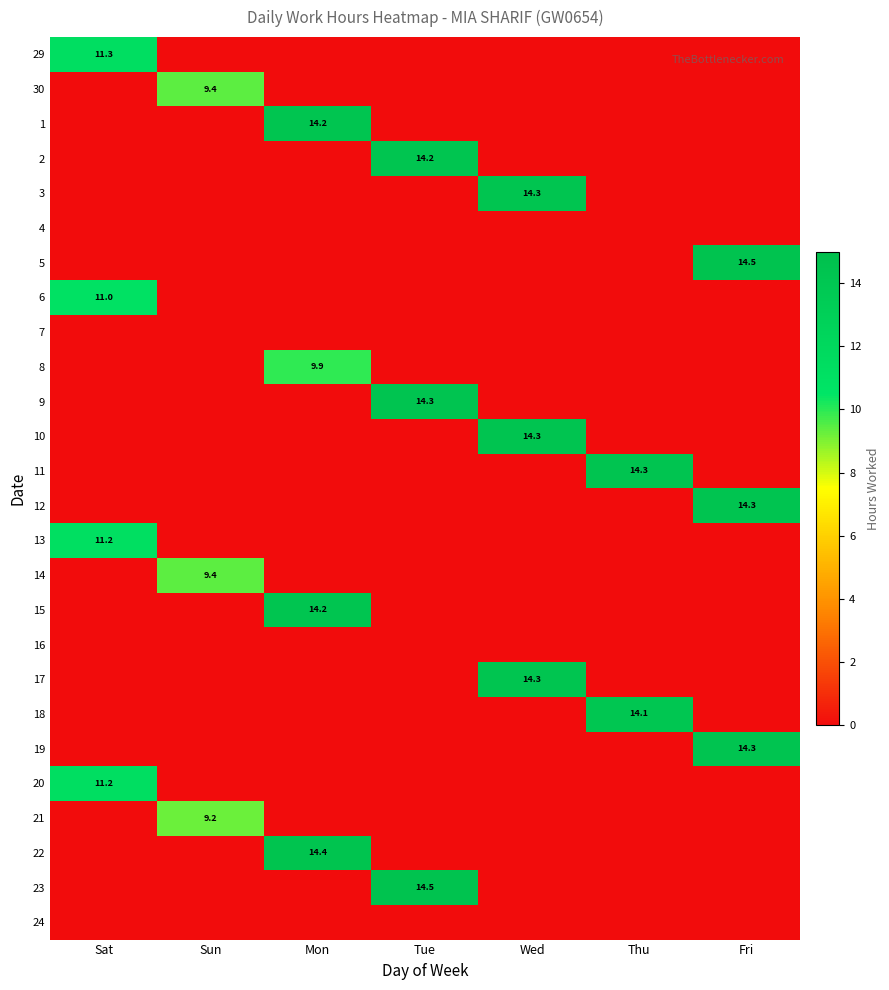

What is the maximum value shown in the chart?

14.5